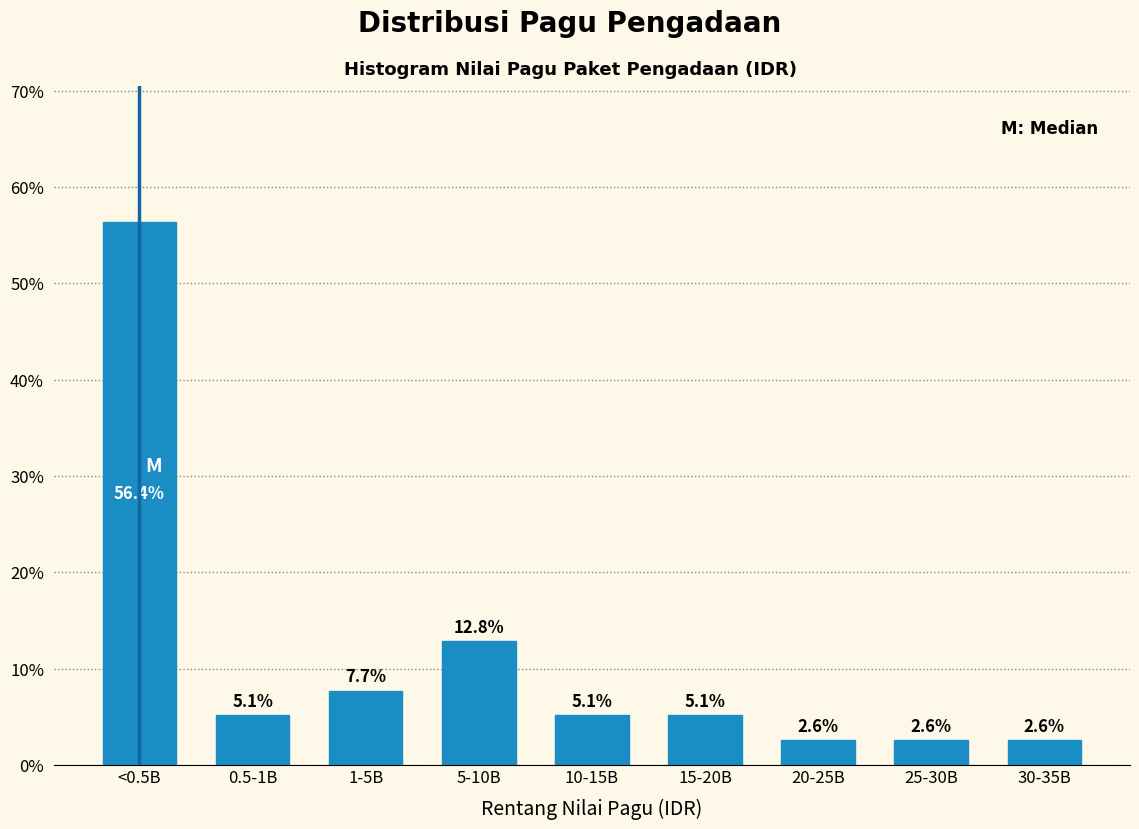

Reading right to left, list all the values displayed in this chart.

2.6	2.6	2.6	5.1	5.1	12.8	7.7	5.1	56.4